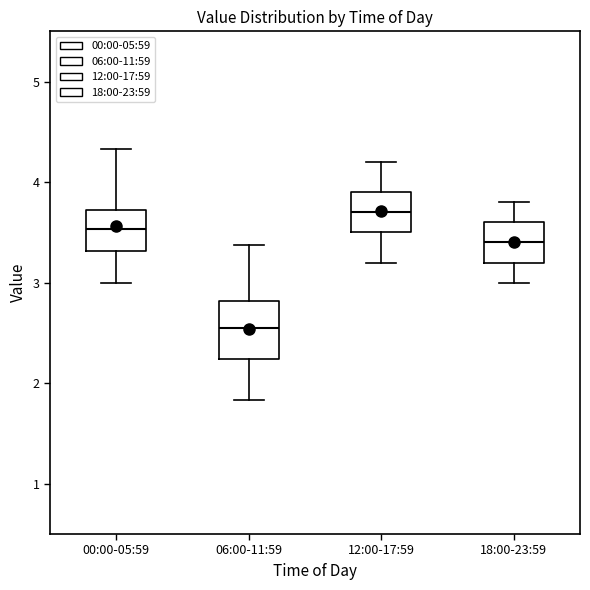

Where is the upper edge of the box for 00:00-05:59 on the y-axis? The values are not printed on the chart, so give them approximately, as read against the axis.

3.7